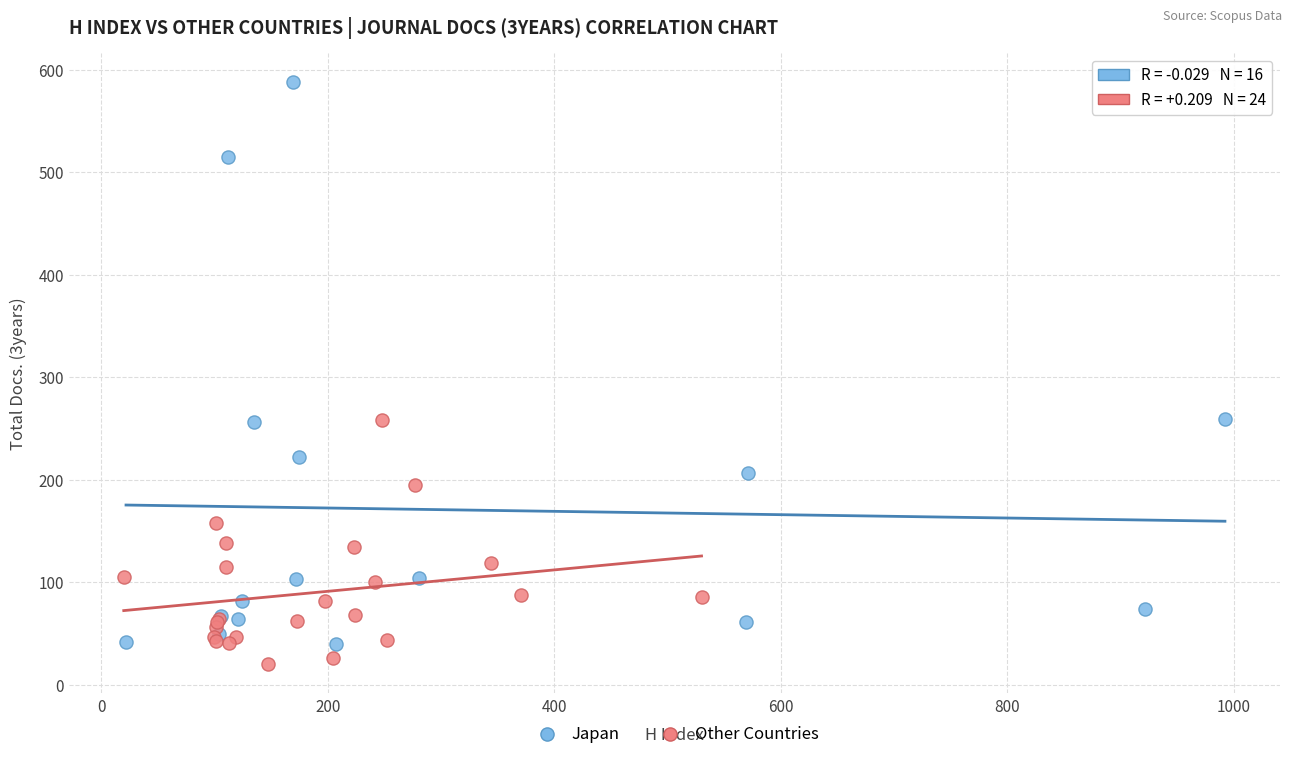

Which series reaches the maximum Y coordinate?

Japan